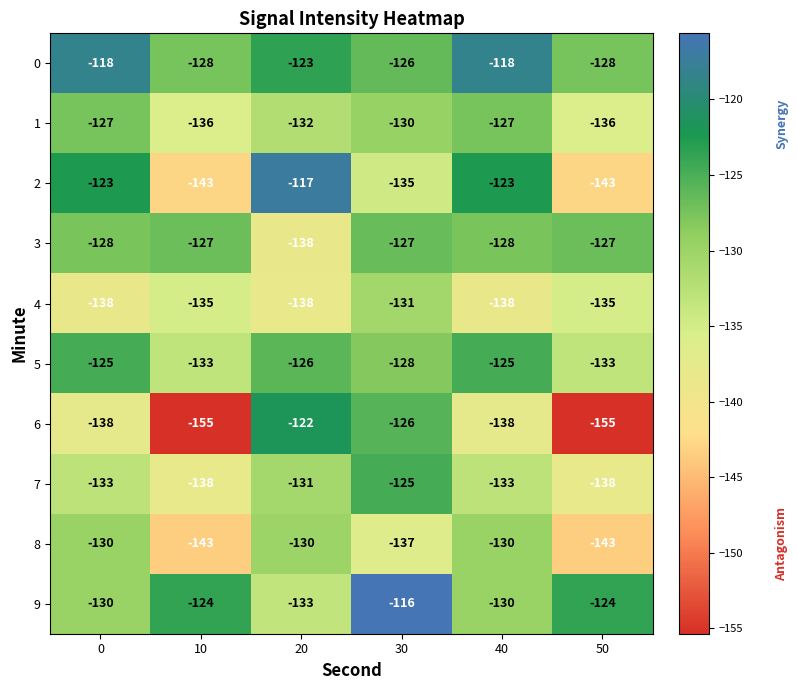

Where does the 6 series first go above -138?

20